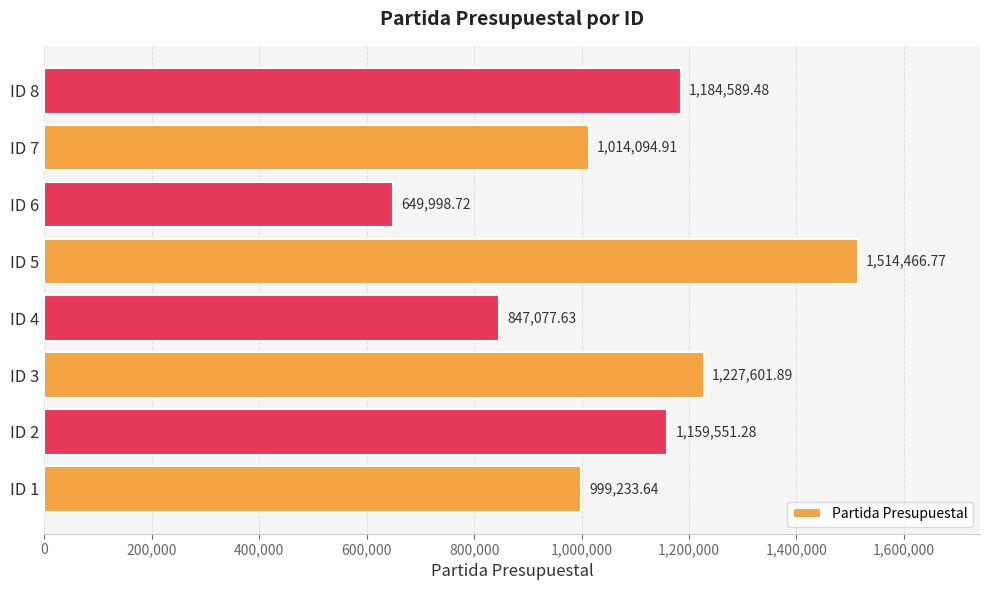

At which label is the value closest to 1082232?

ID 7